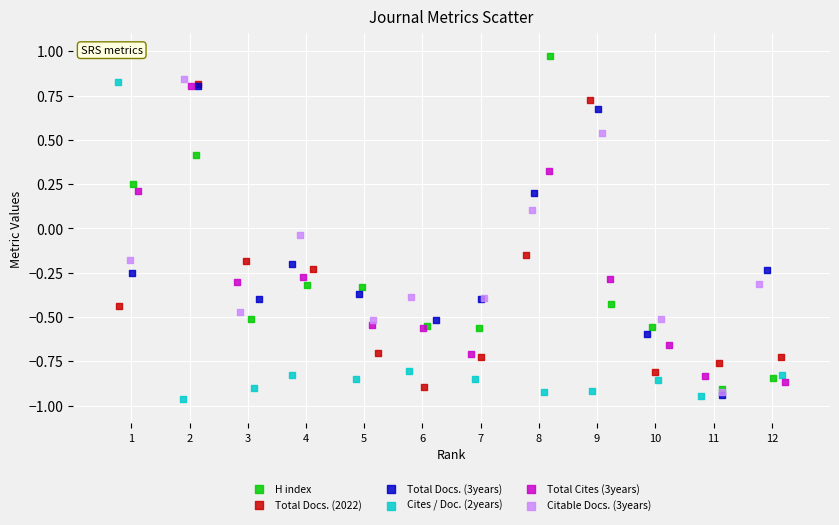

Which series reaches the maximum Y coordinate?

H index